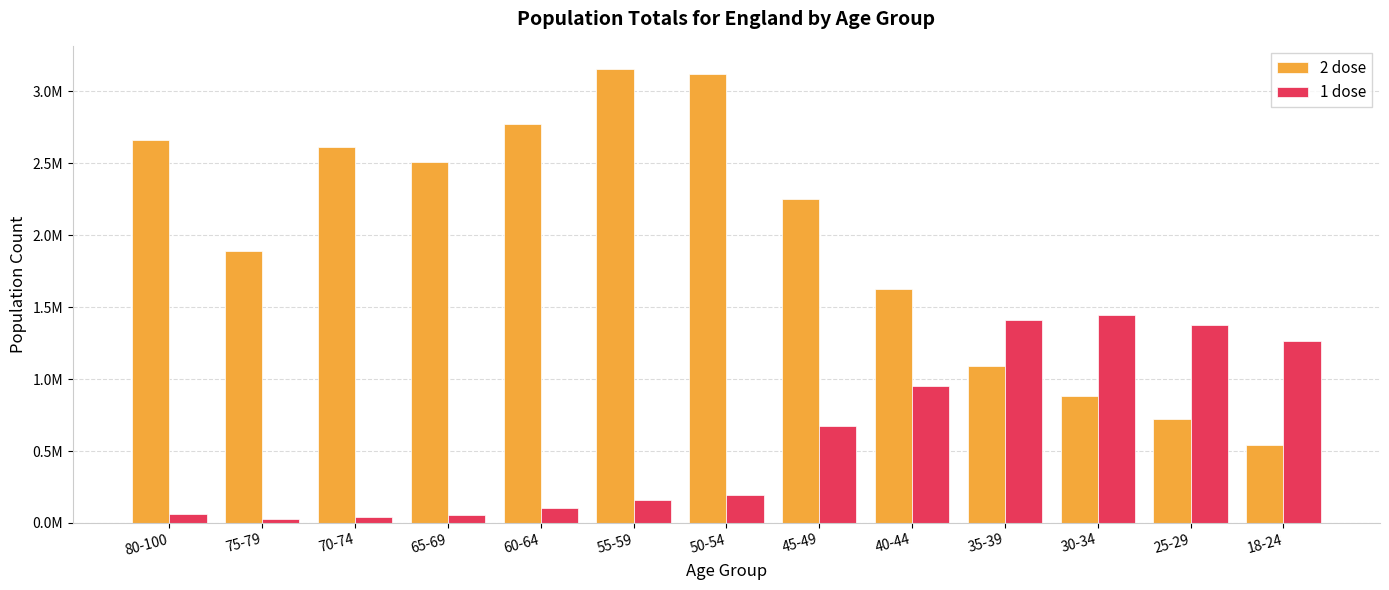

At which category is the sum across all series the highest?

55-59